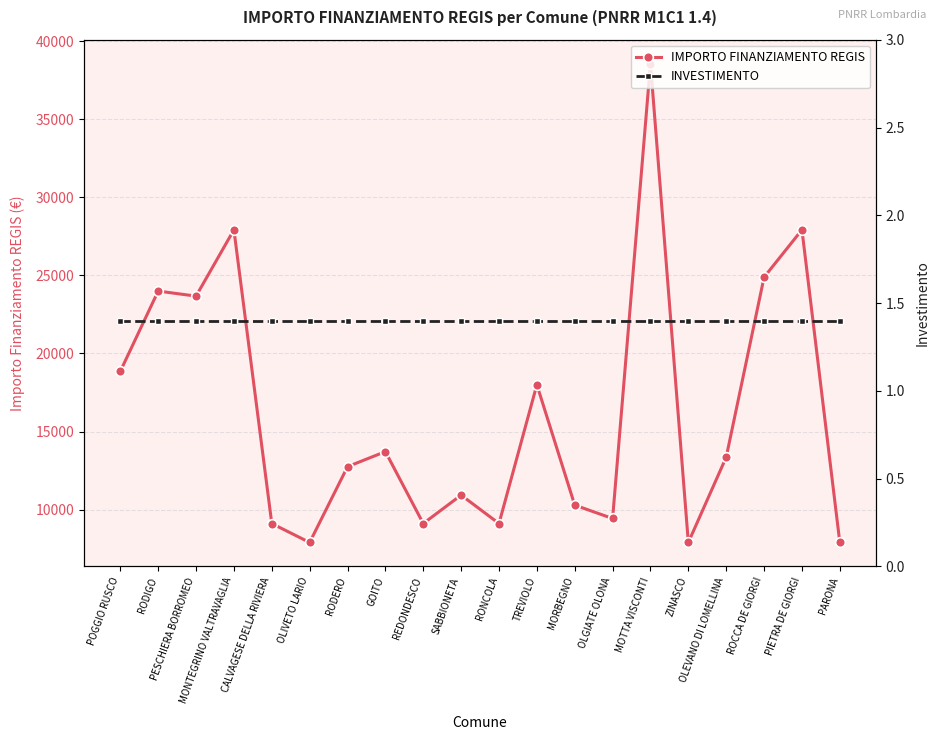

List the series in order of their overall mean, lowest first.

INVESTIMENTO, IMPORTO FINANZIAMENTO REGIS